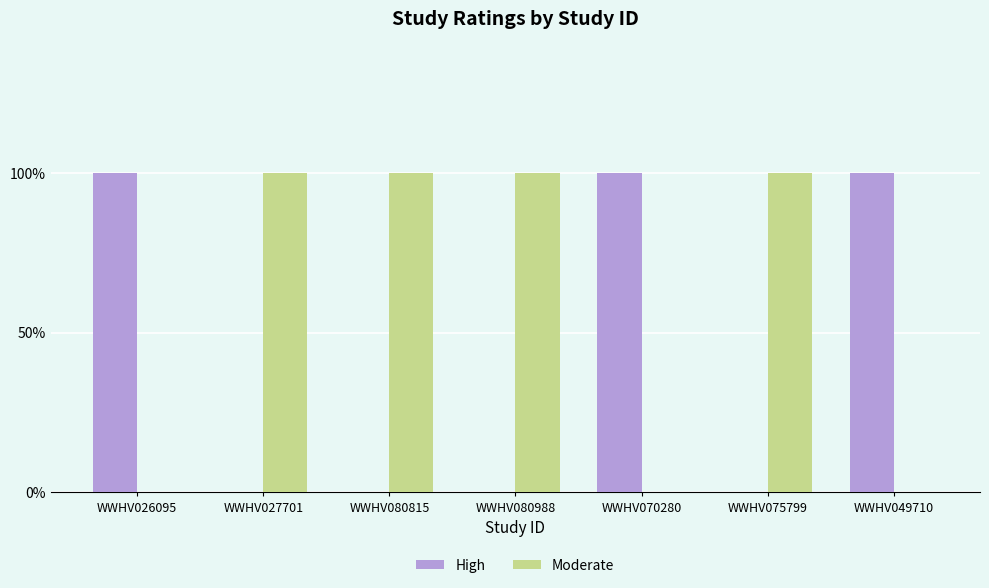

What is the value of the Moderate bar at the 3rd from the left?

1